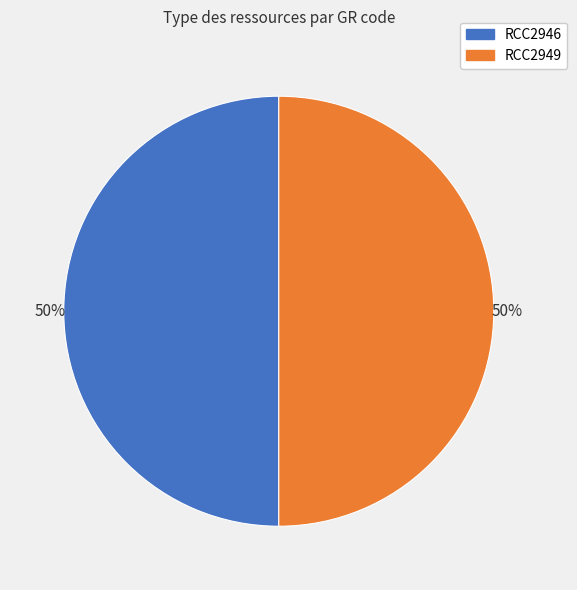

To the nearest percent, what portion does RCC2946 represent?

50%